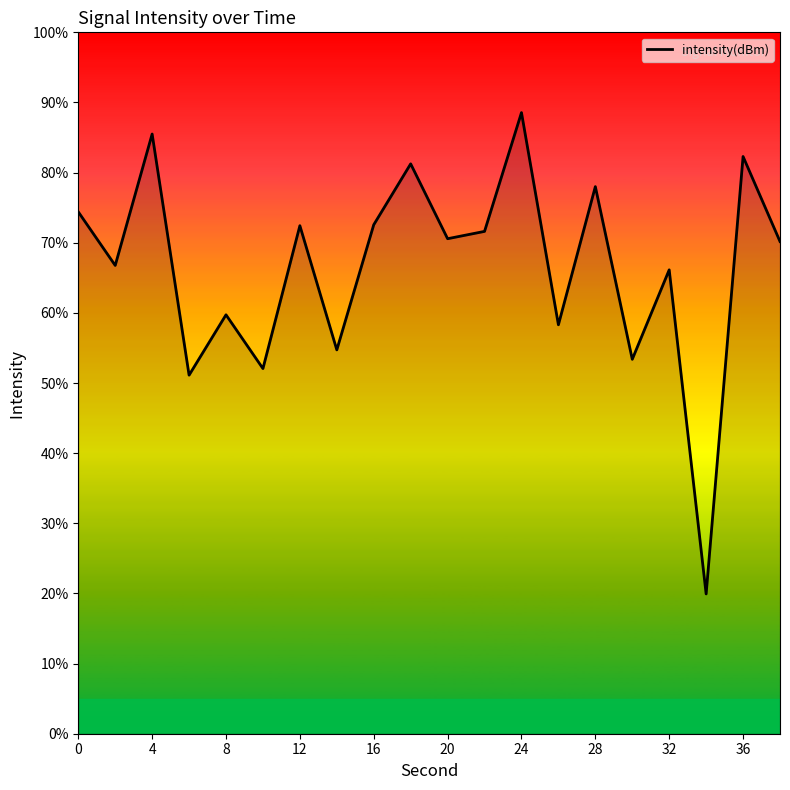

What is the minimum value shown in the chart?

19.9